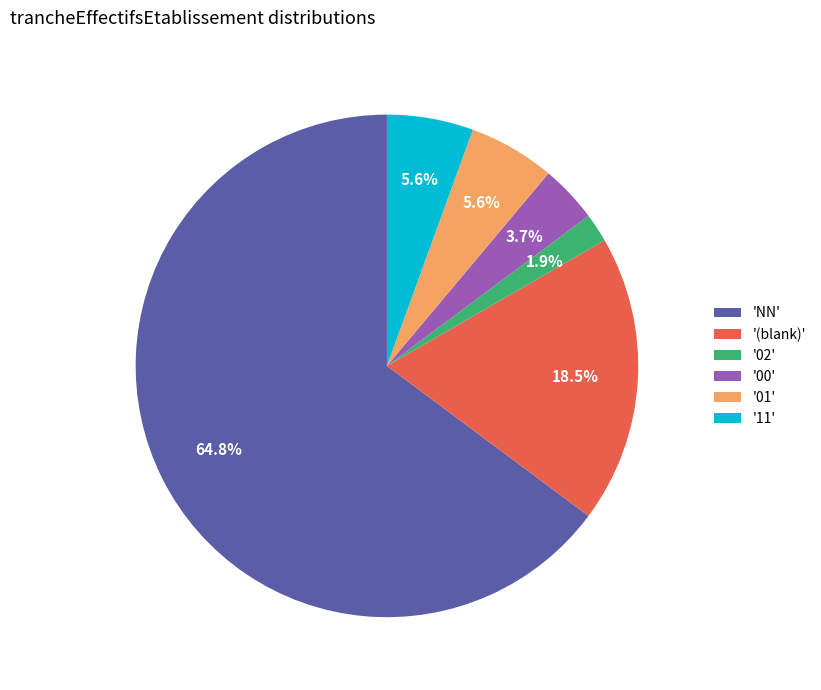

Does 'NN' represent more than half of the total?

Yes